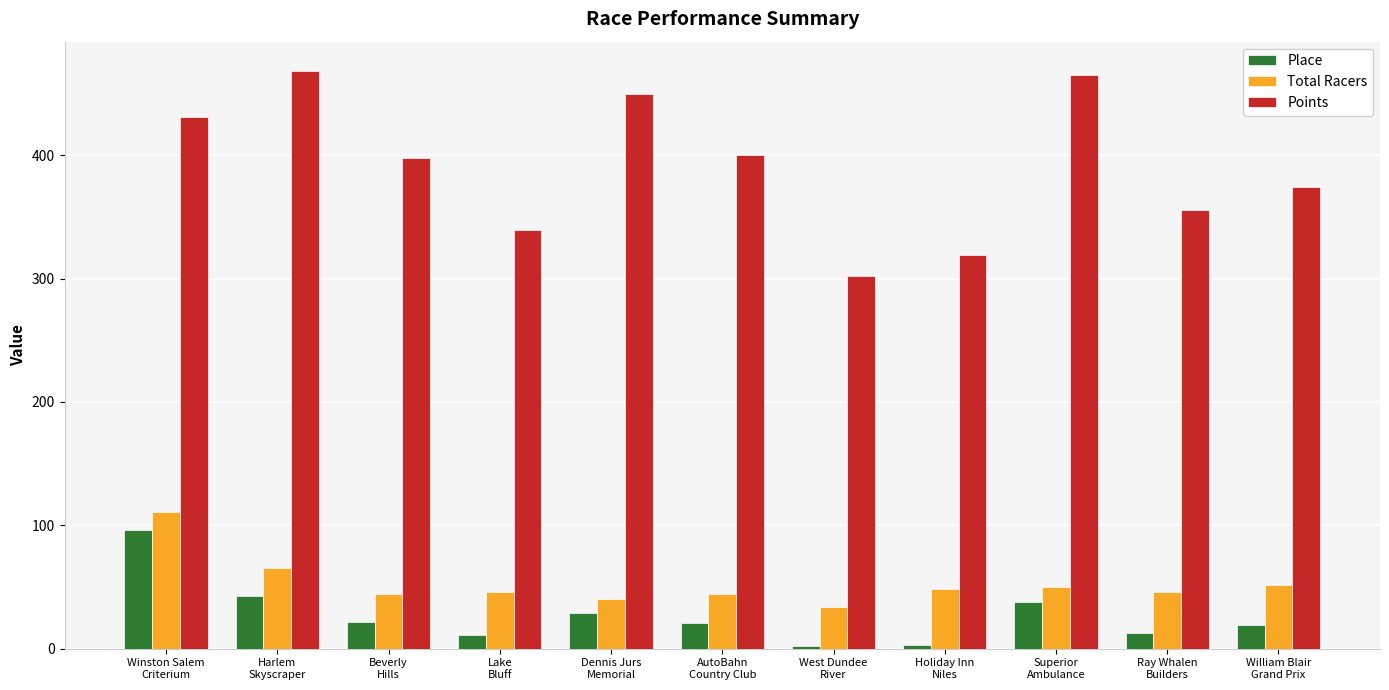

What is the maximum value shown in the chart?

468.6